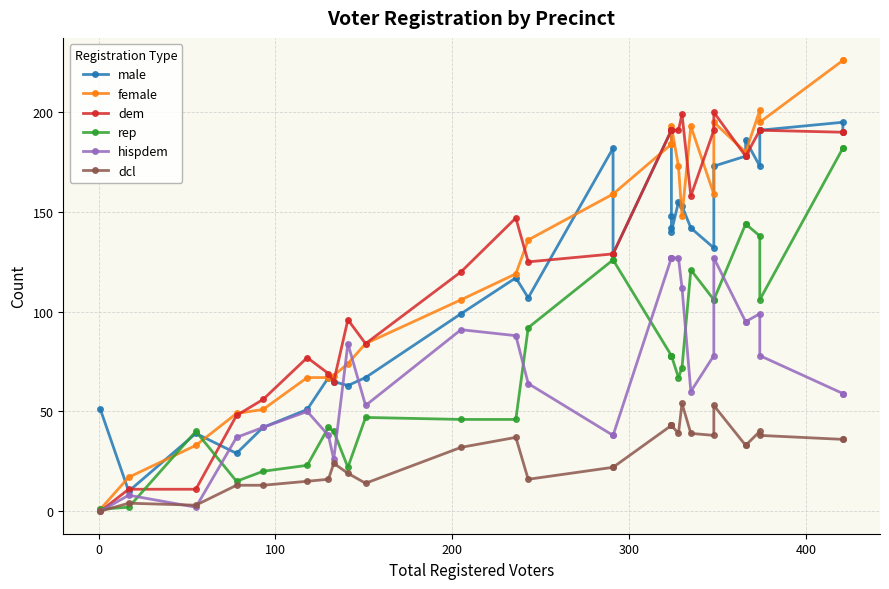

What is the difference between the second highest and minimum values in the dem series?

199